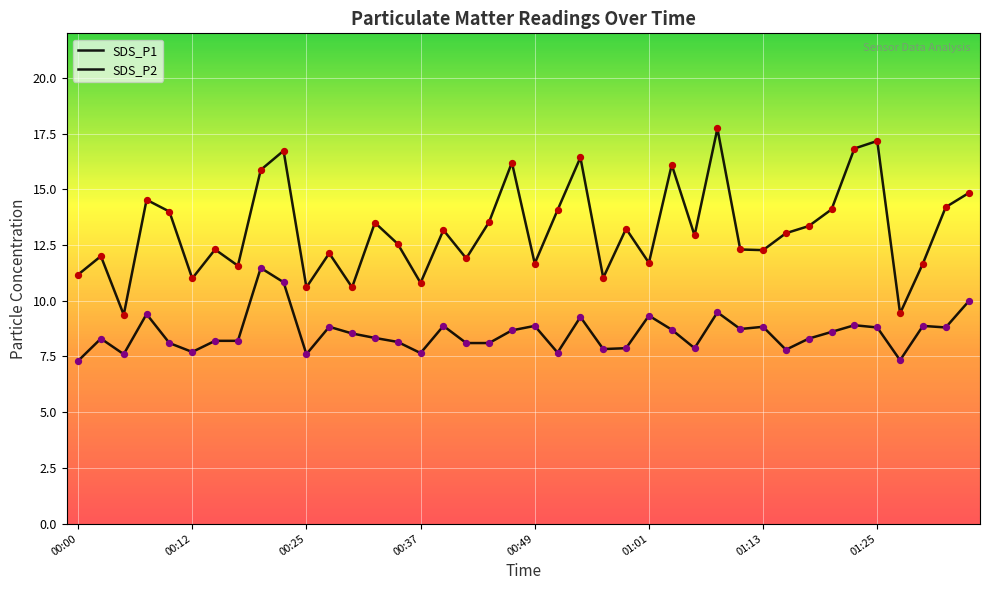

How many lines are shown in the chart?

2